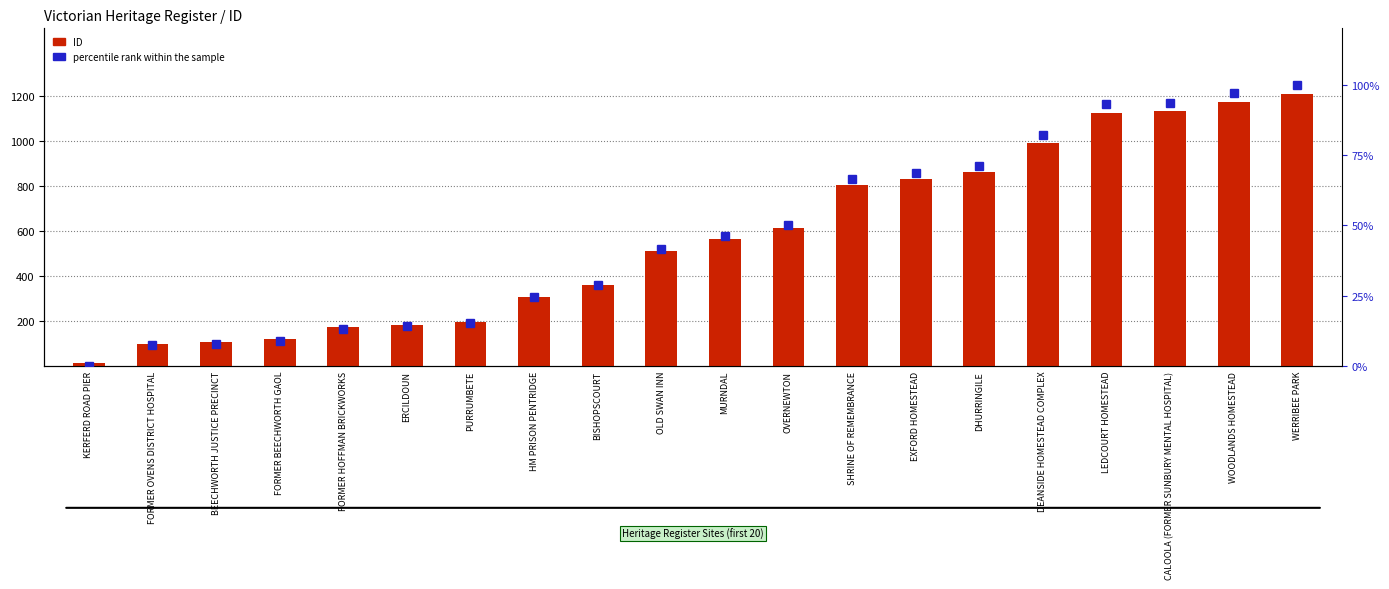

True or false: ID has a value of 803.2 at WOODLANDS HOMESTEAD.

False